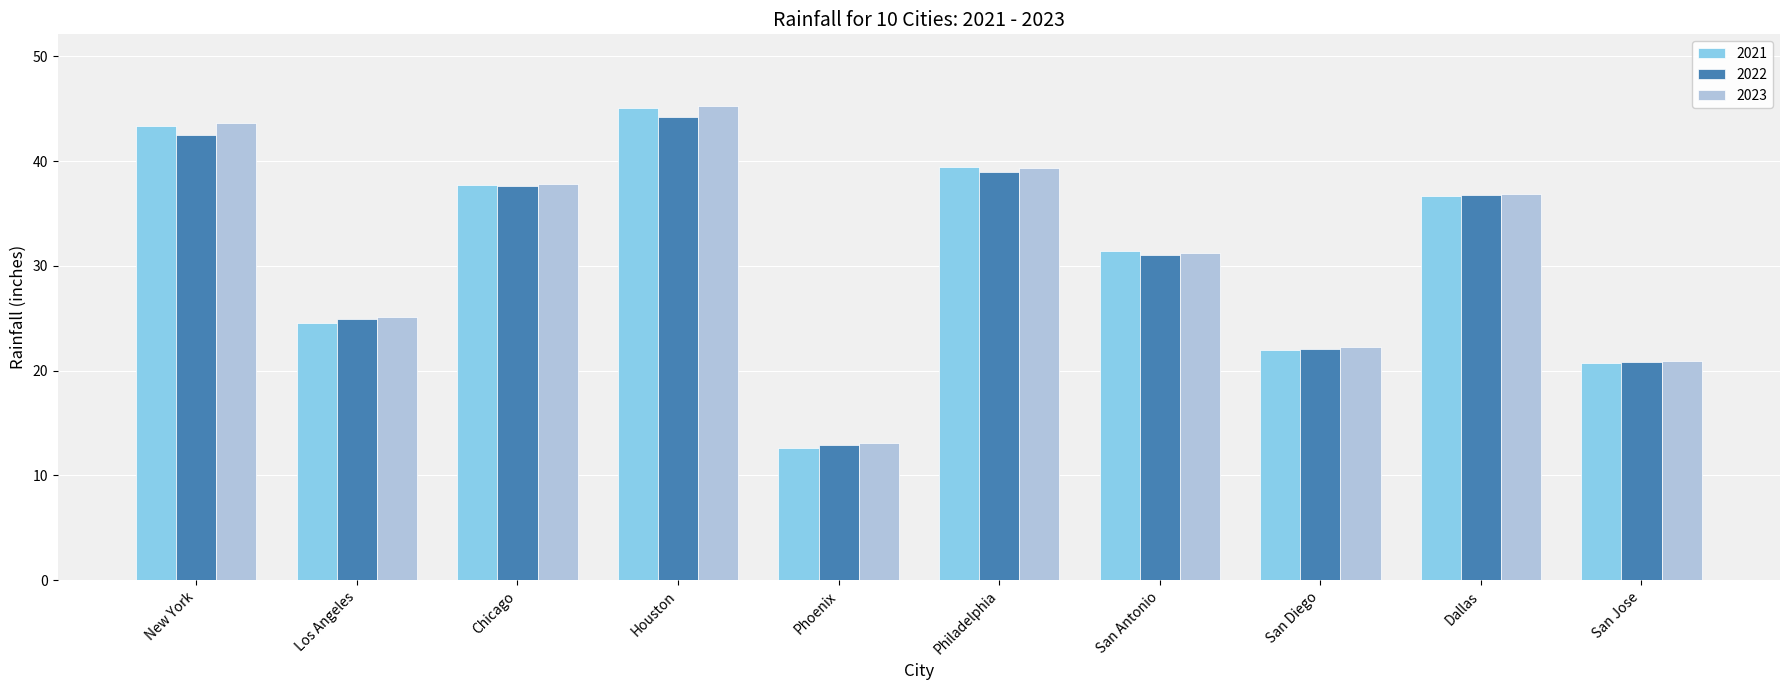

What is the spread (max minus min) of values at Philadelphia?

0.4